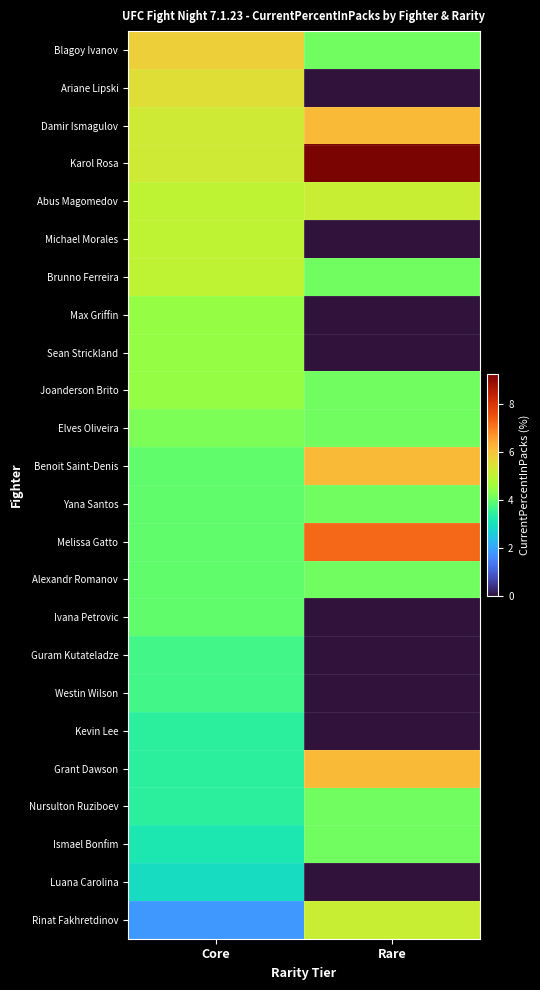

Reading left to right, transcribe all the data shown in this chart.

Blagoy Ivanov: Core=5.8	Rare=4.1
Ariane Lipski: Core=5.5	Rare=0.0
Damir Ismagulov: Core=5.3	Rare=6.2
Karol Rosa: Core=5.3	Rare=9.3
Abus Magomedov: Core=5.0	Rare=5.2
Michael Morales: Core=5.0	Rare=0.0
Brunno Ferreira: Core=5.0	Rare=4.1
Max Griffin: Core=4.5	Rare=0.0
Sean Strickland: Core=4.5	Rare=0.0
Joanderson Brito: Core=4.5	Rare=4.1
Elves Oliveira: Core=4.2	Rare=4.1
Benoit Saint-Denis: Core=4.0	Rare=6.2
Yana Santos: Core=4.0	Rare=4.1
Melissa Gatto: Core=4.0	Rare=7.2
Alexandr Romanov: Core=4.0	Rare=4.1
Ivana Petrovic: Core=4.0	Rare=0.0
Guram Kutateladze: Core=3.7	Rare=0.0
Westin Wilson: Core=3.7	Rare=0.0
Kevin Lee: Core=3.4	Rare=0.0
Grant Dawson: Core=3.4	Rare=6.2
Nursulton Ruziboev: Core=3.4	Rare=4.1
Ismael Bonfim: Core=3.2	Rare=4.1
Luana Carolina: Core=2.9	Rare=0.0
Rinat Fakhretdinov: Core=1.8	Rare=5.2